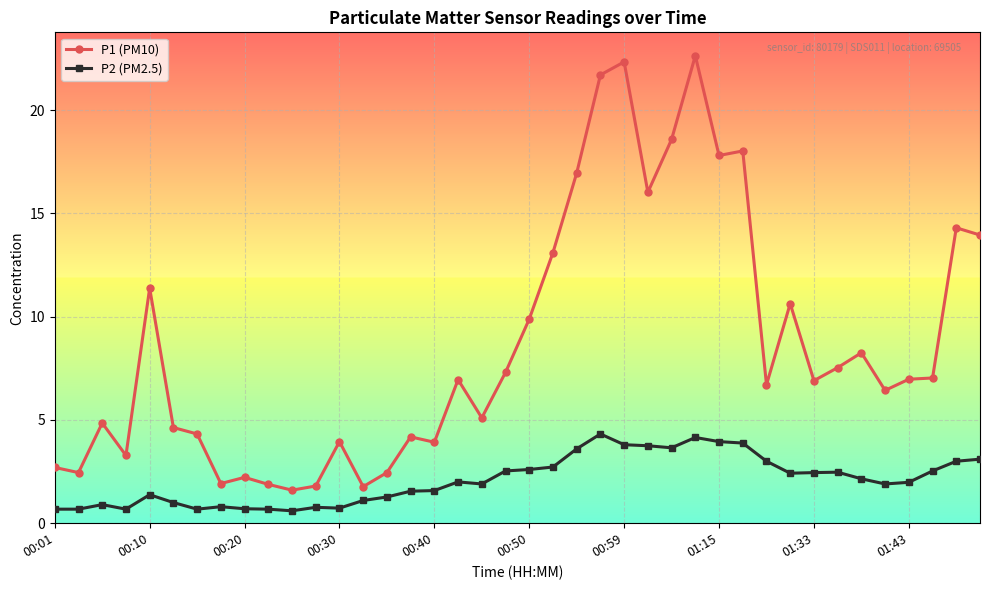

Rank the series by their maximum value, from highest to lowest.

P1 (PM10), P2 (PM2.5)